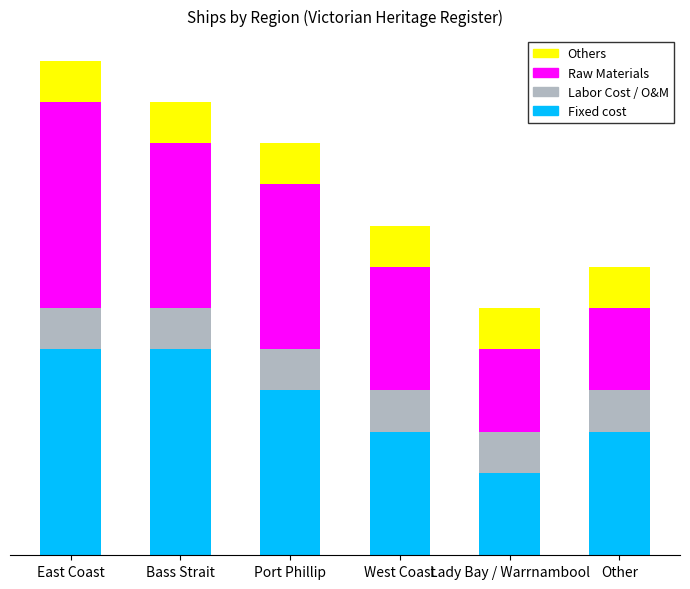

What is the average value of the Raw Materials series?

3